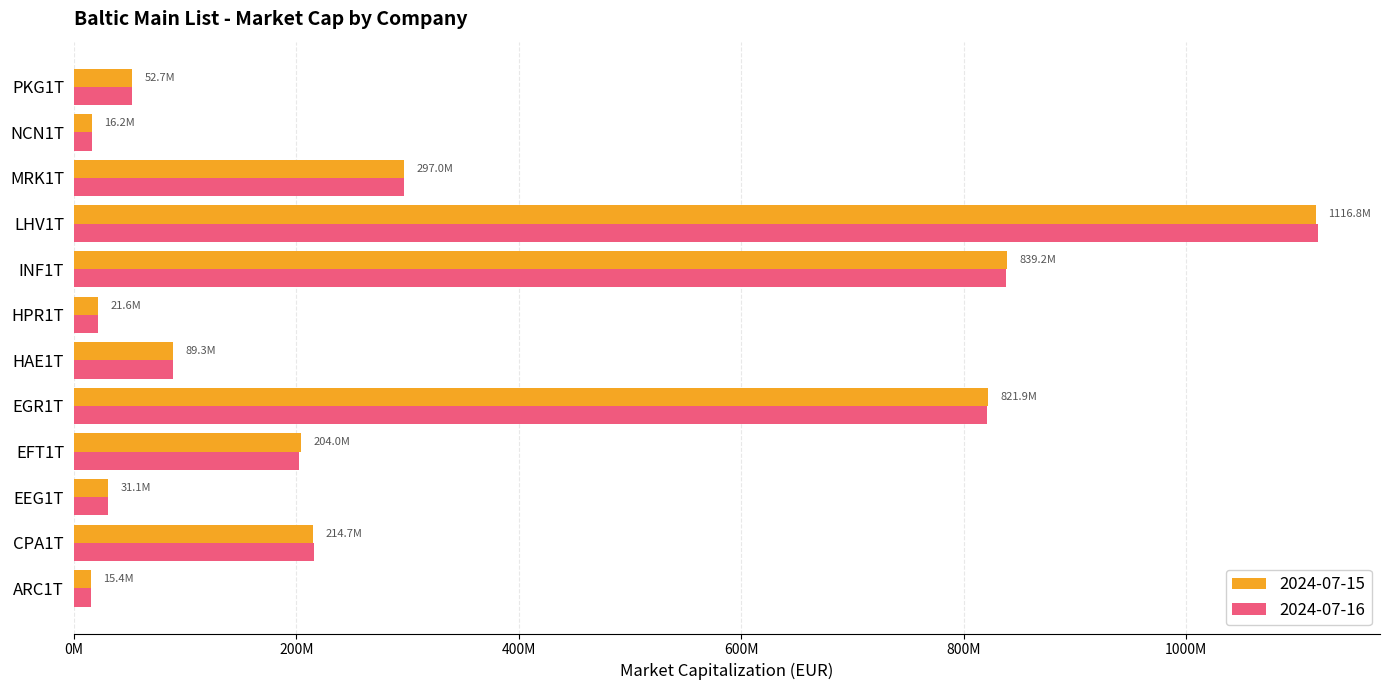

What is the sum of the 2024-07-16 values at LHV1T and NCN1T?

1134574809.4